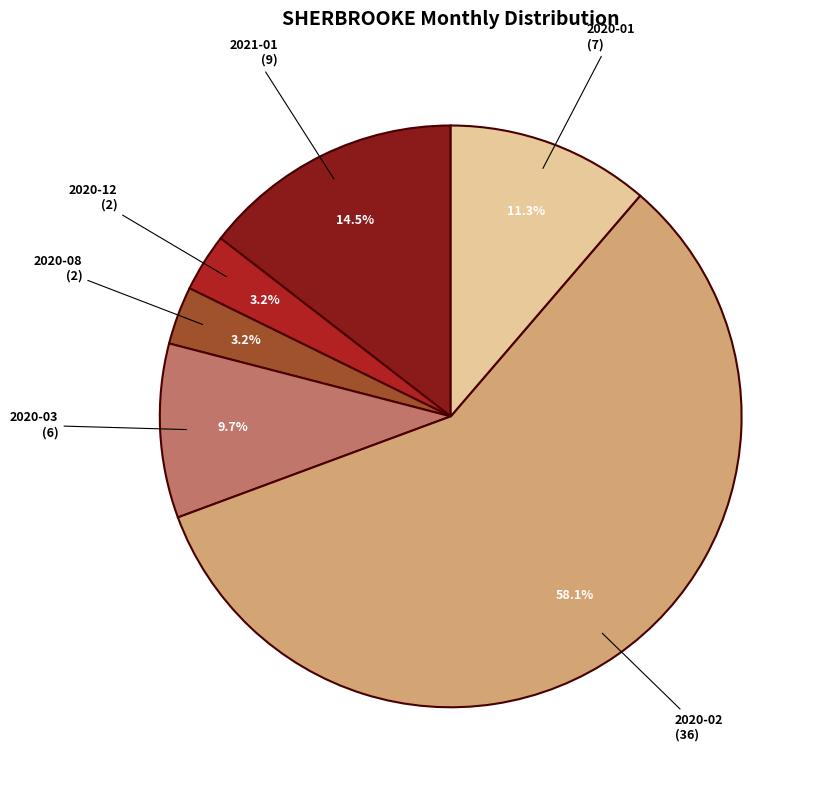

Which slice is the largest?

2020-02